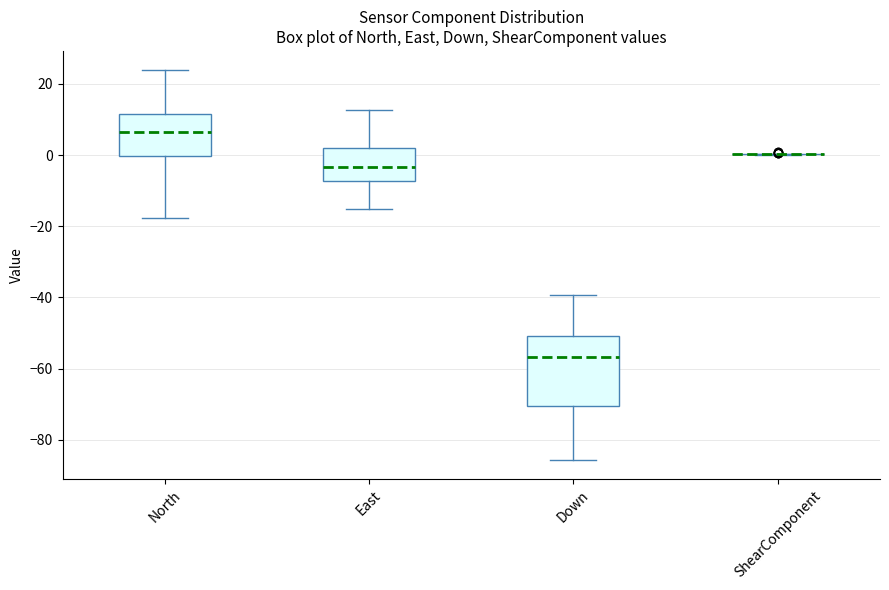

Reading left to right, read every box against the y-axis: the position of its median line, the range the box covers, and the ends of its whiskers. The values are not printed on the chart, so give them approximately, as read against the axis.

North: median 6, box 0 to 12, whiskers -18 to 24
East: median -4, box -8 to 2, whiskers -16 to 12
Down: median -56, box -70 to -50, whiskers -86 to -40
ShearComponent: box collapsed to a line at 0, whiskers 0 to 0